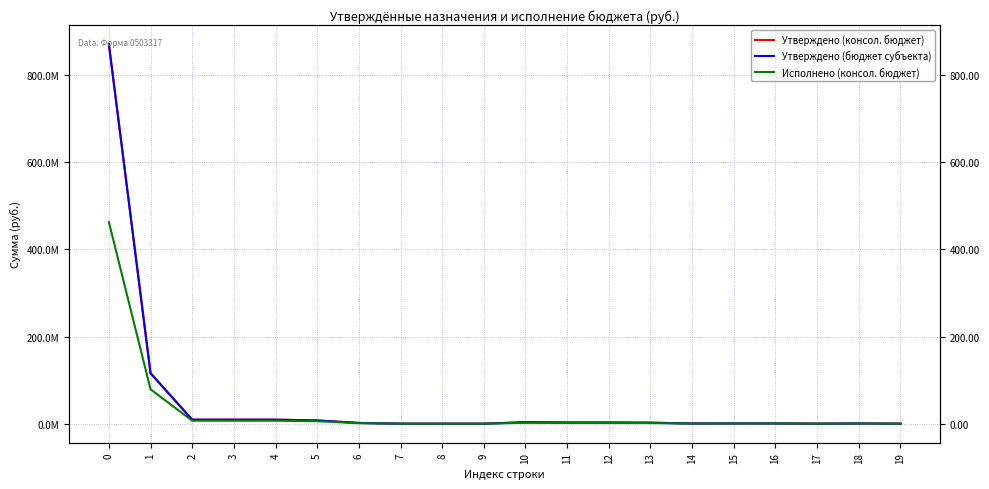

The Утверждено (консол. бюджет) series shows 197364.2 at 16. True or false?

False